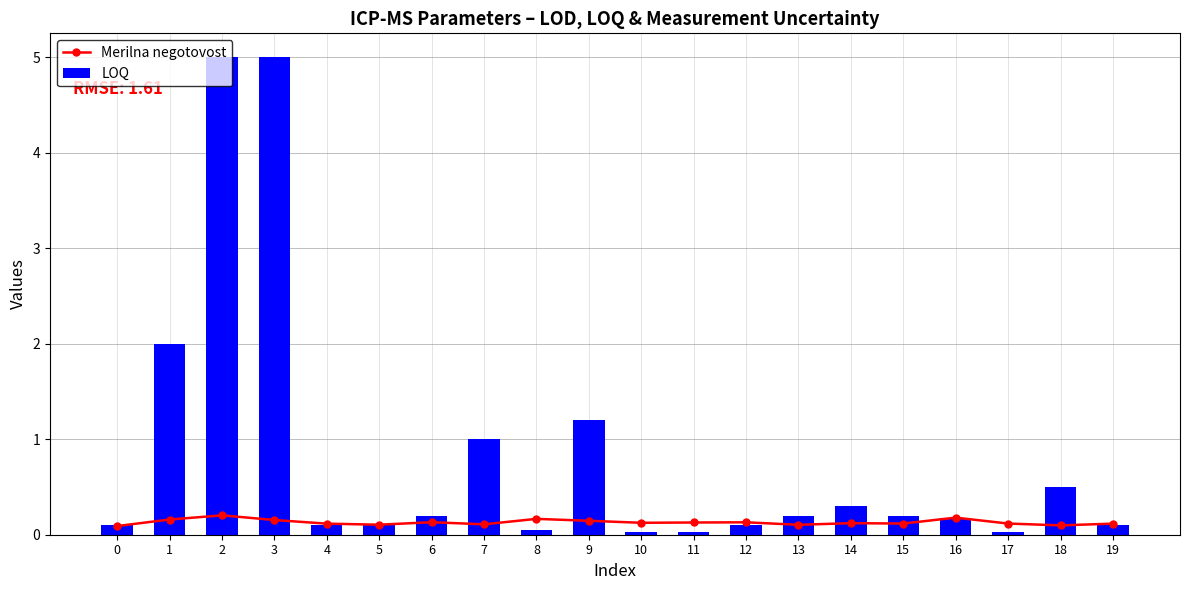

List the series in order of their peak value, highest first.

LOQ, Merilna negotovost